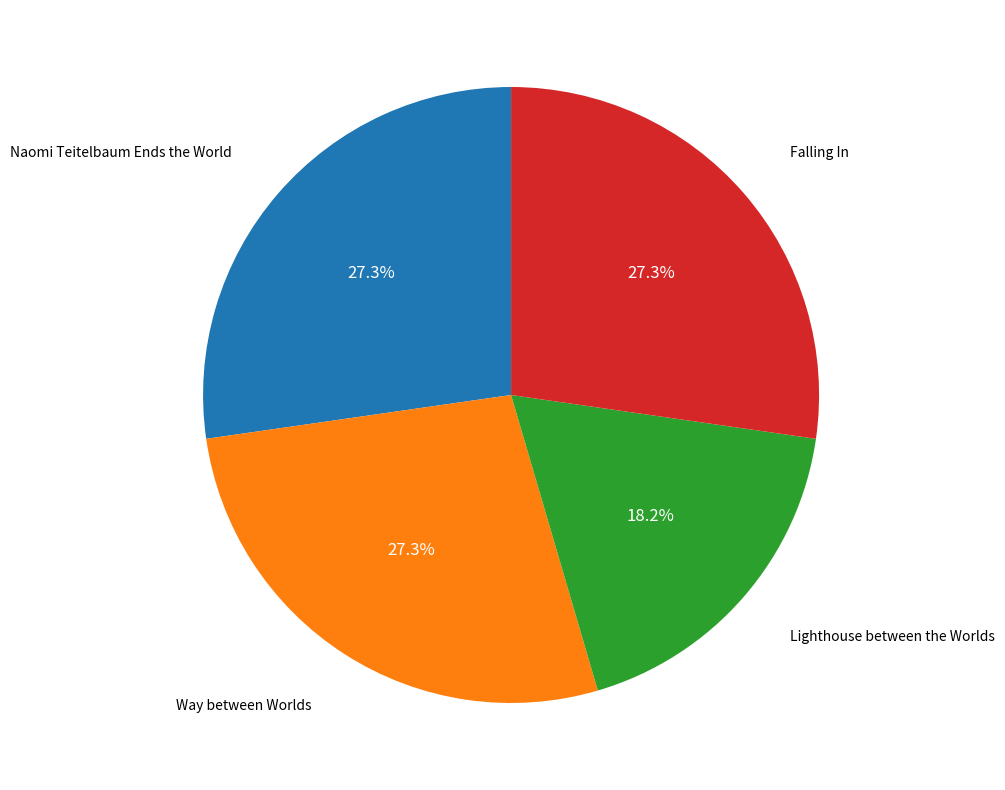

To the nearest percent, what percentage of the pie is Naomi Teitelbaum Ends the World?

27%